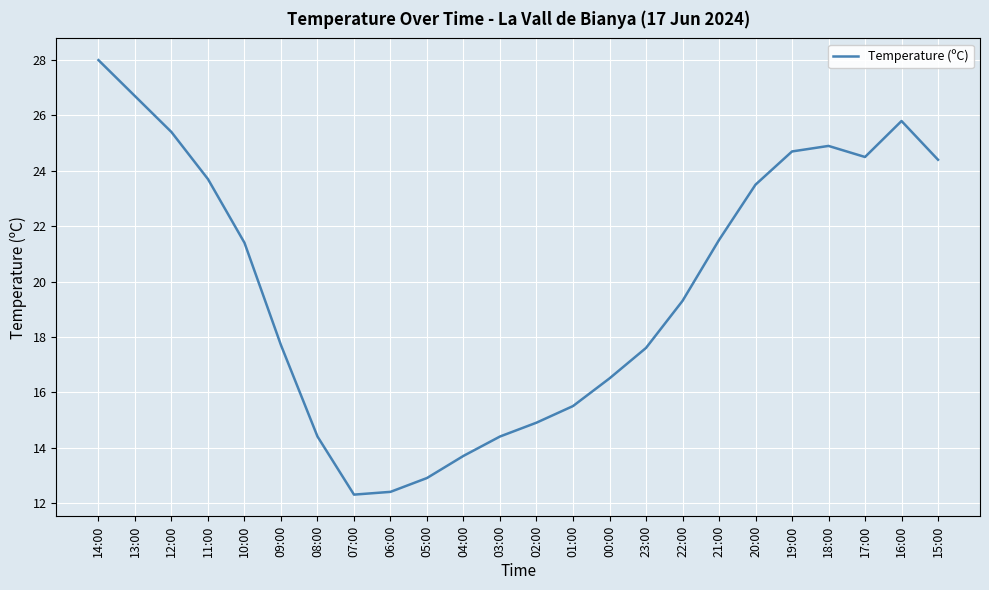

Where is the first local maximum?

18:00